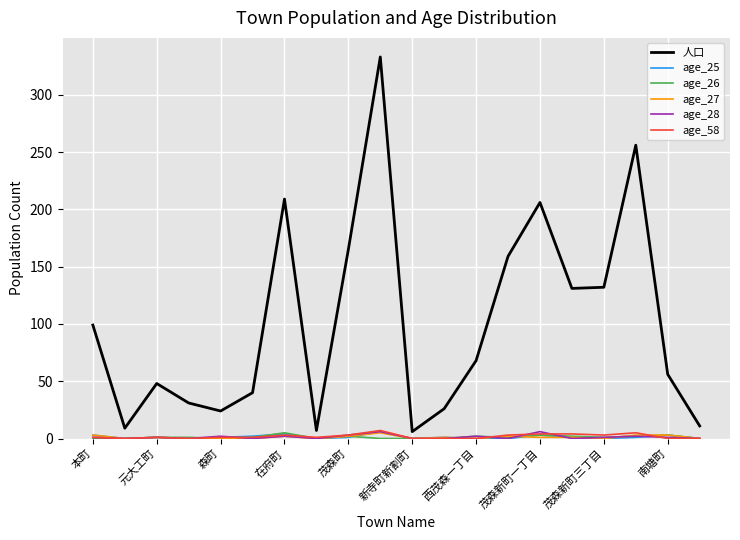

True or false: age_25 and 人口 intersect in this chart.

False